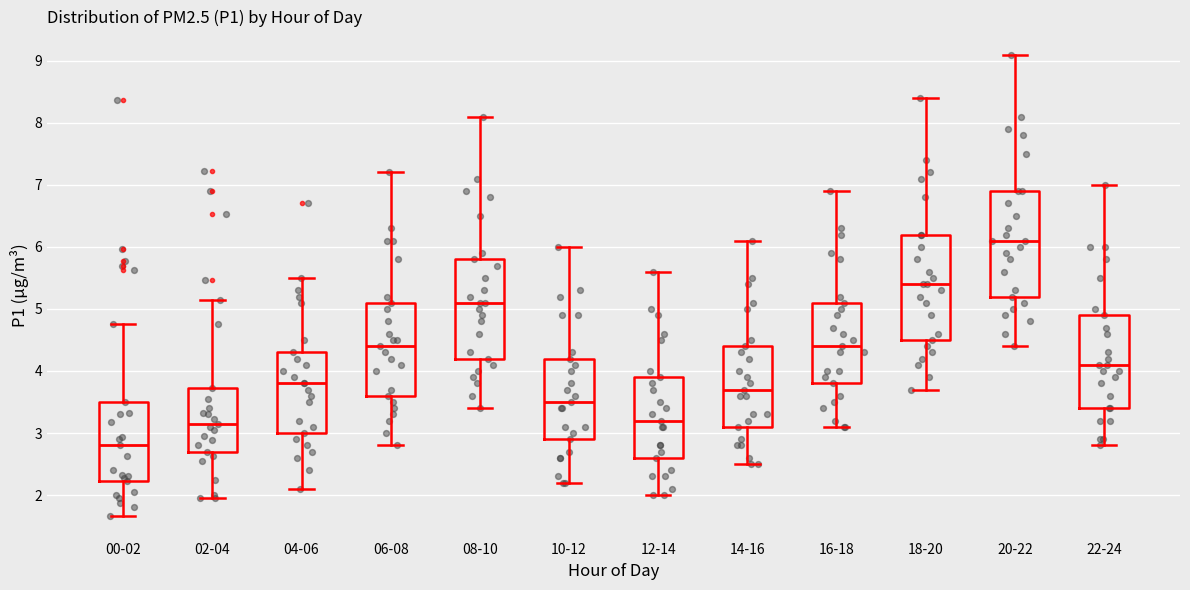

Where does the upper whisker of the box for 12-14 end on the y-axis? The values are not printed on the chart, so give them approximately, as read against the axis.

5.6